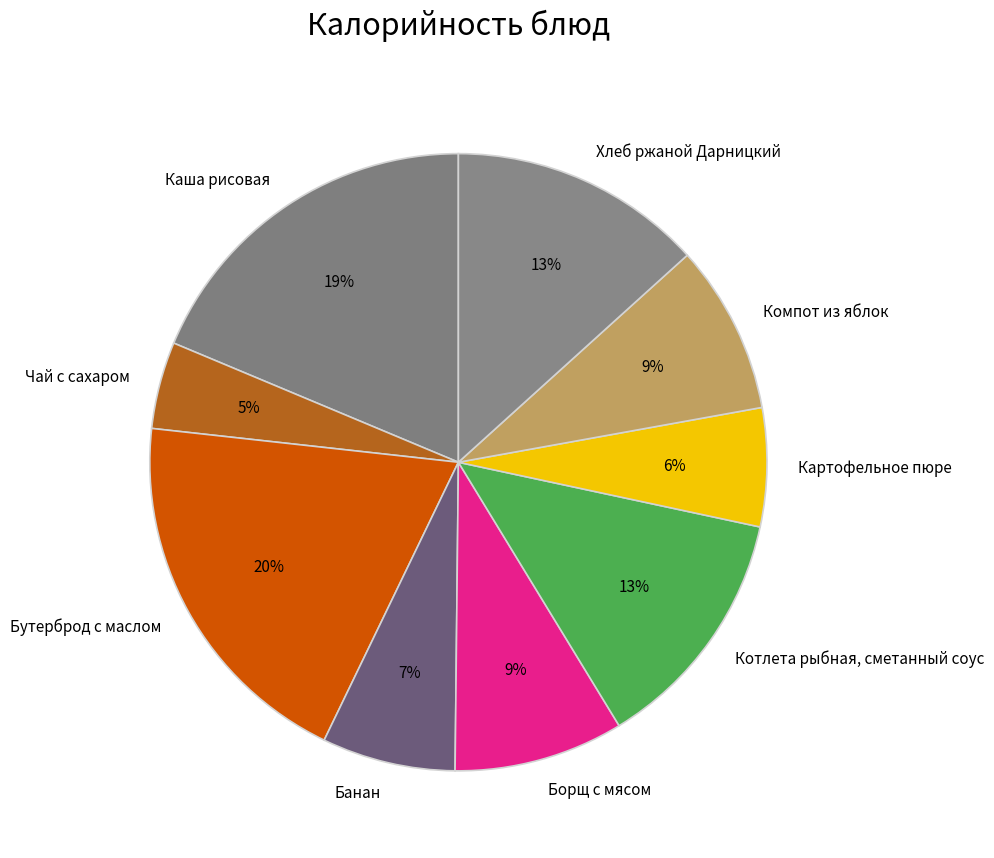

Combined, do Борщ с мясом and Котлета рыбная, сметанный соус account for over 50%?

No